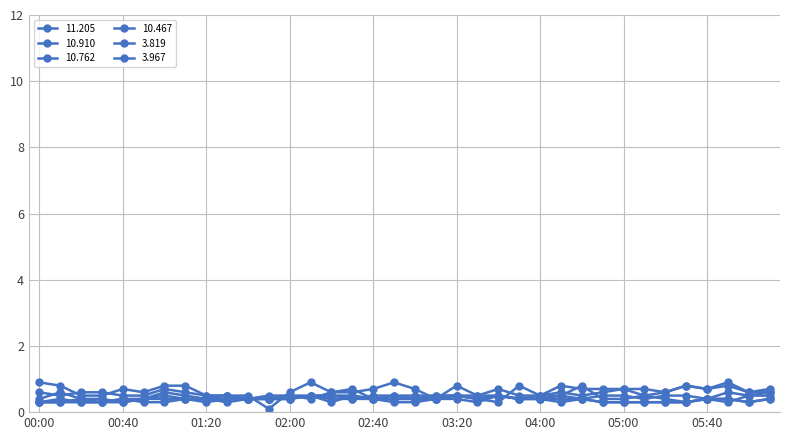

How many categories are shown in the chart?

36